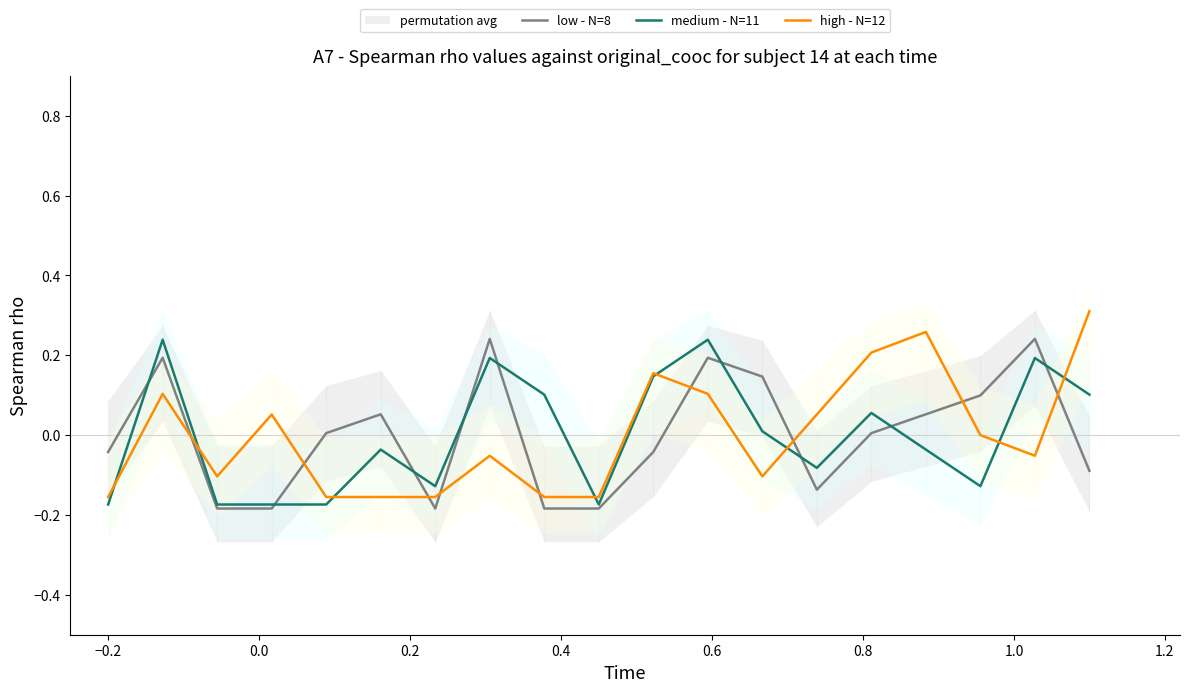

How many values in high - N=12 are above zero?

8